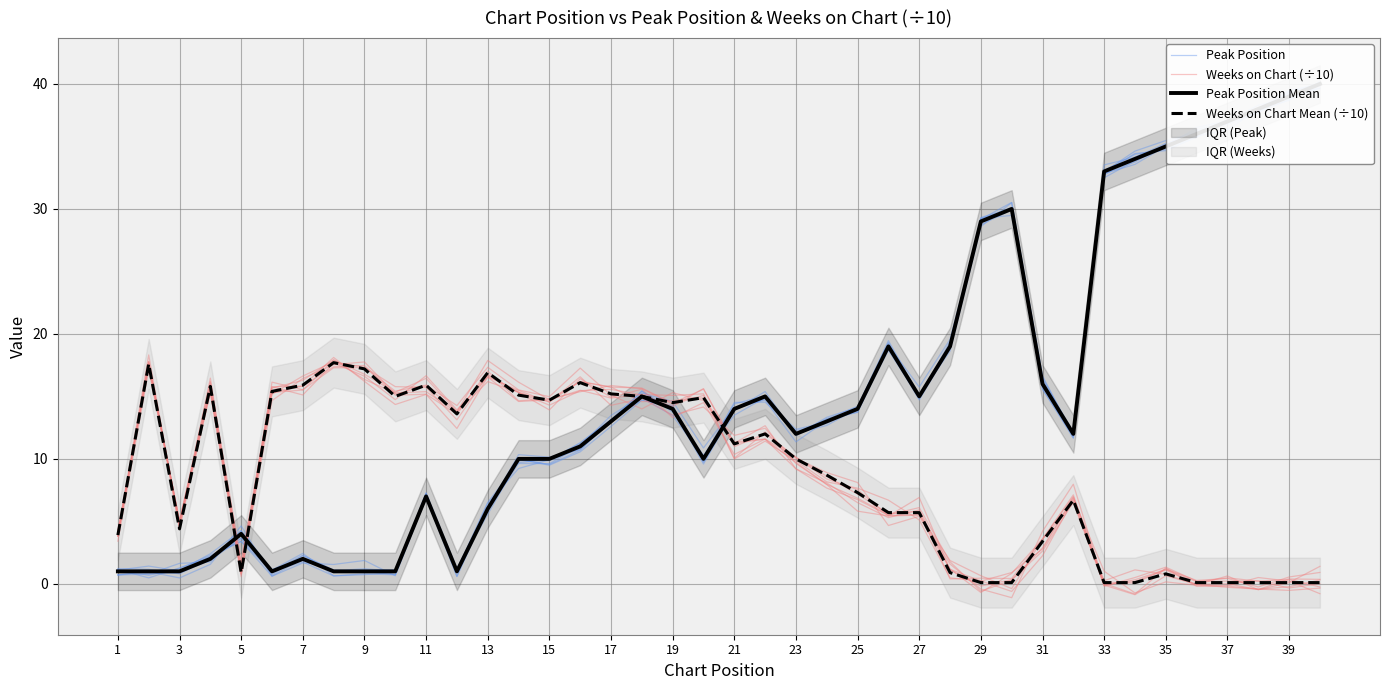

True or false: Weeks on Chart Mean (÷10) and Peak Position Mean intersect in this chart.

True